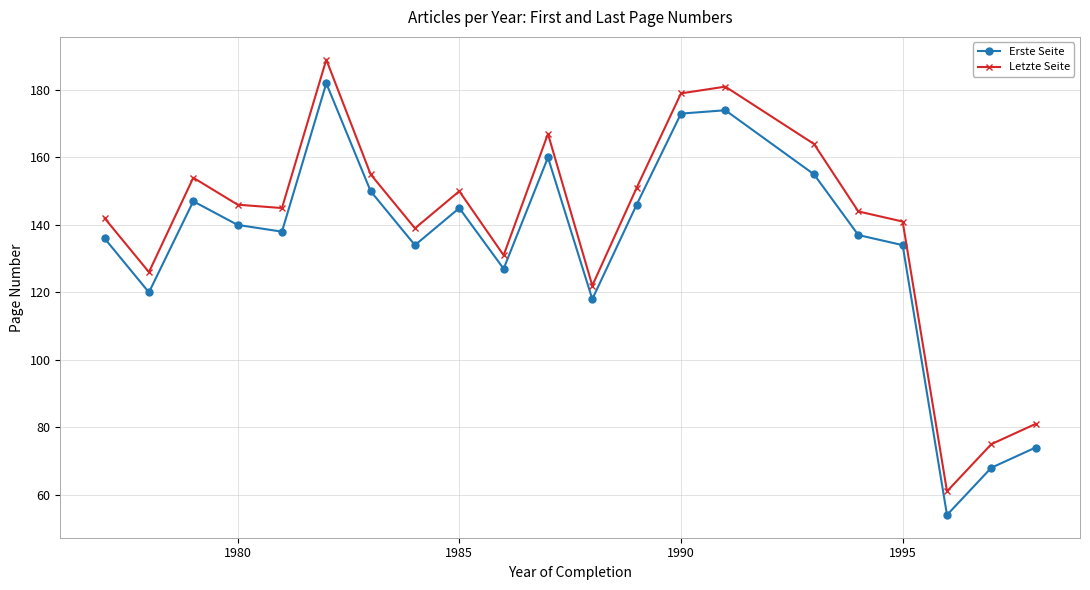

What is the greatest value displayed?

189